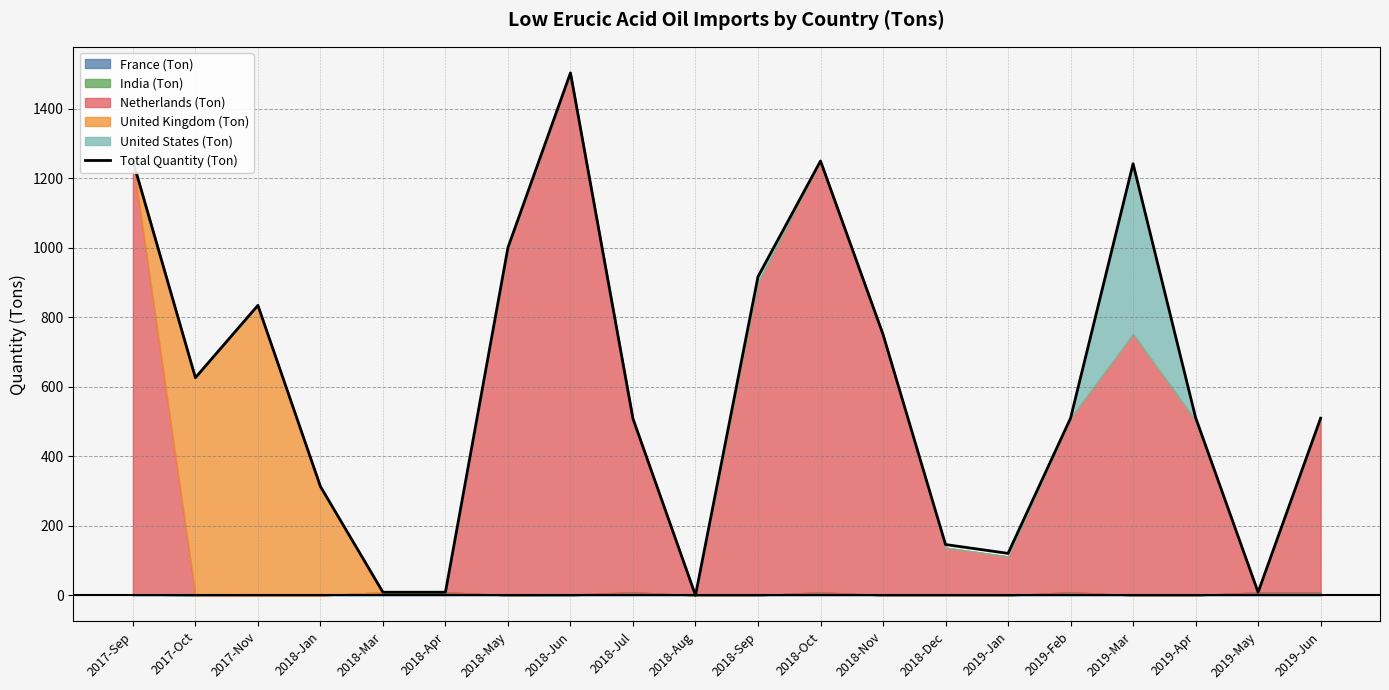

What is the sum of all values?

12015.5